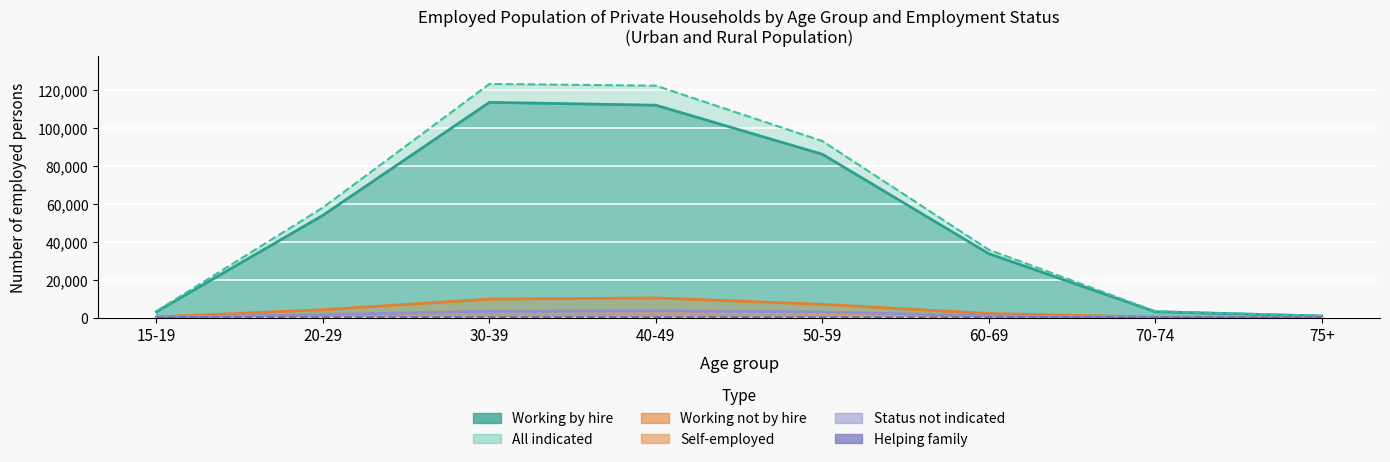

What is the sum of all all_indicated values?

440457